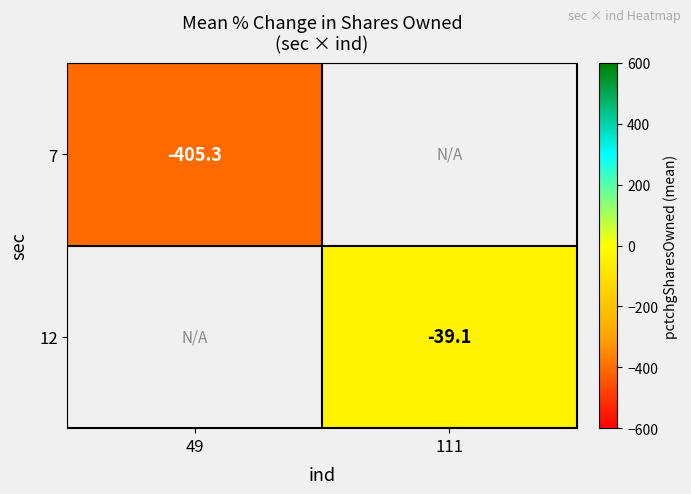

At which label does 12 reach its peak?

49